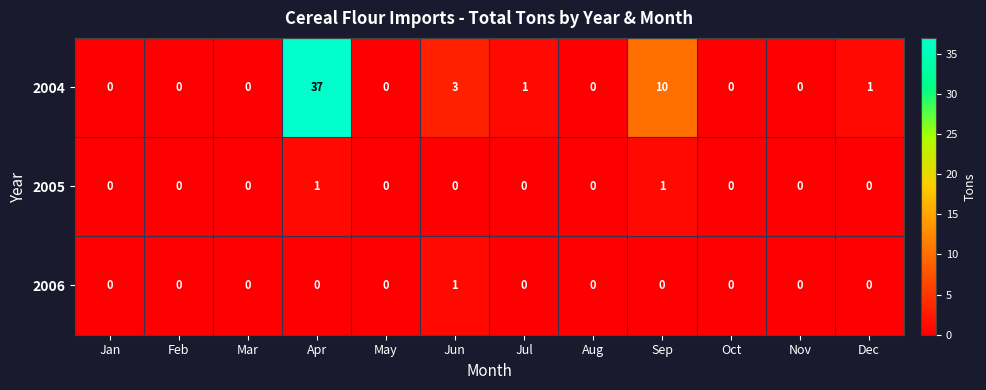

Is it true that 2005 equals 1 at Apr?

True